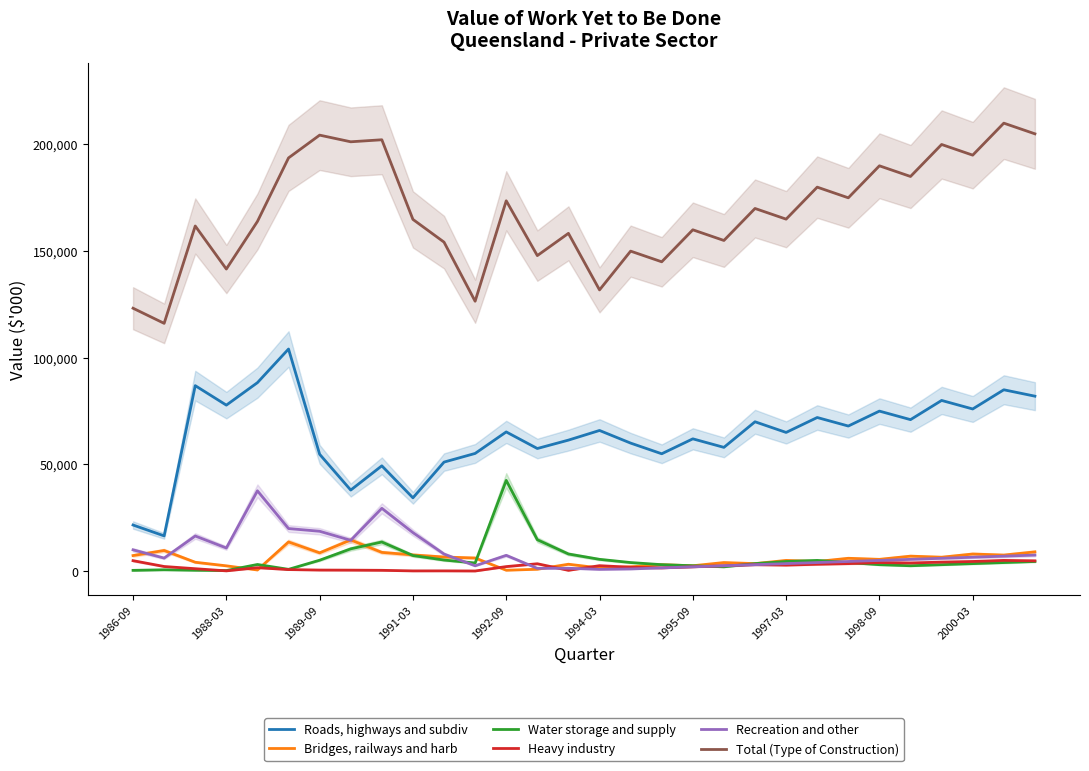

What is the value of the Water storage and supply point at the 21st from the left?

3500